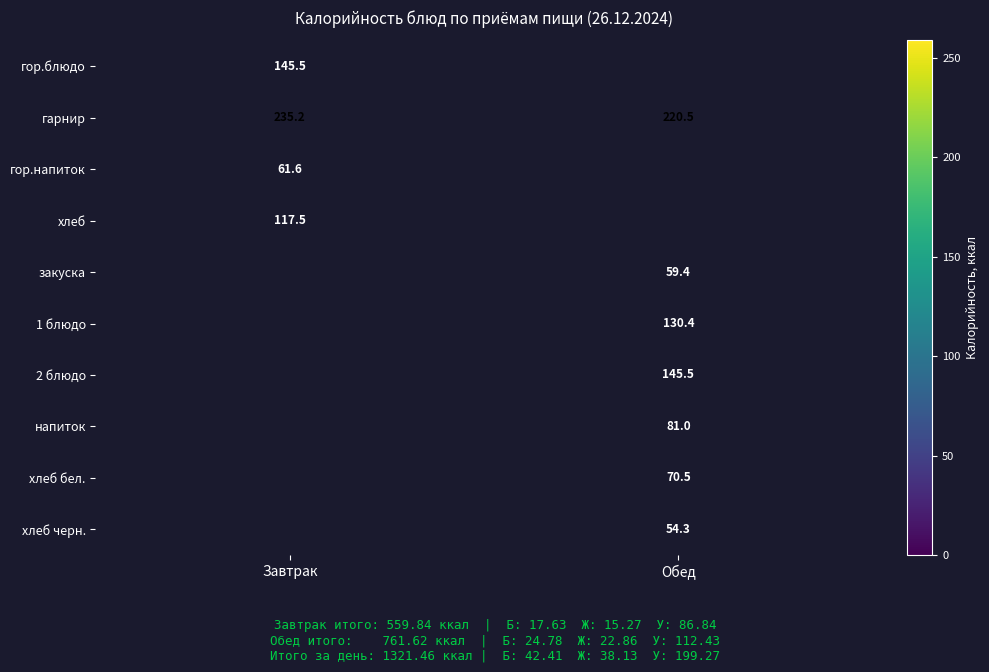

At which label does гарнир reach its peak?

Завтрак